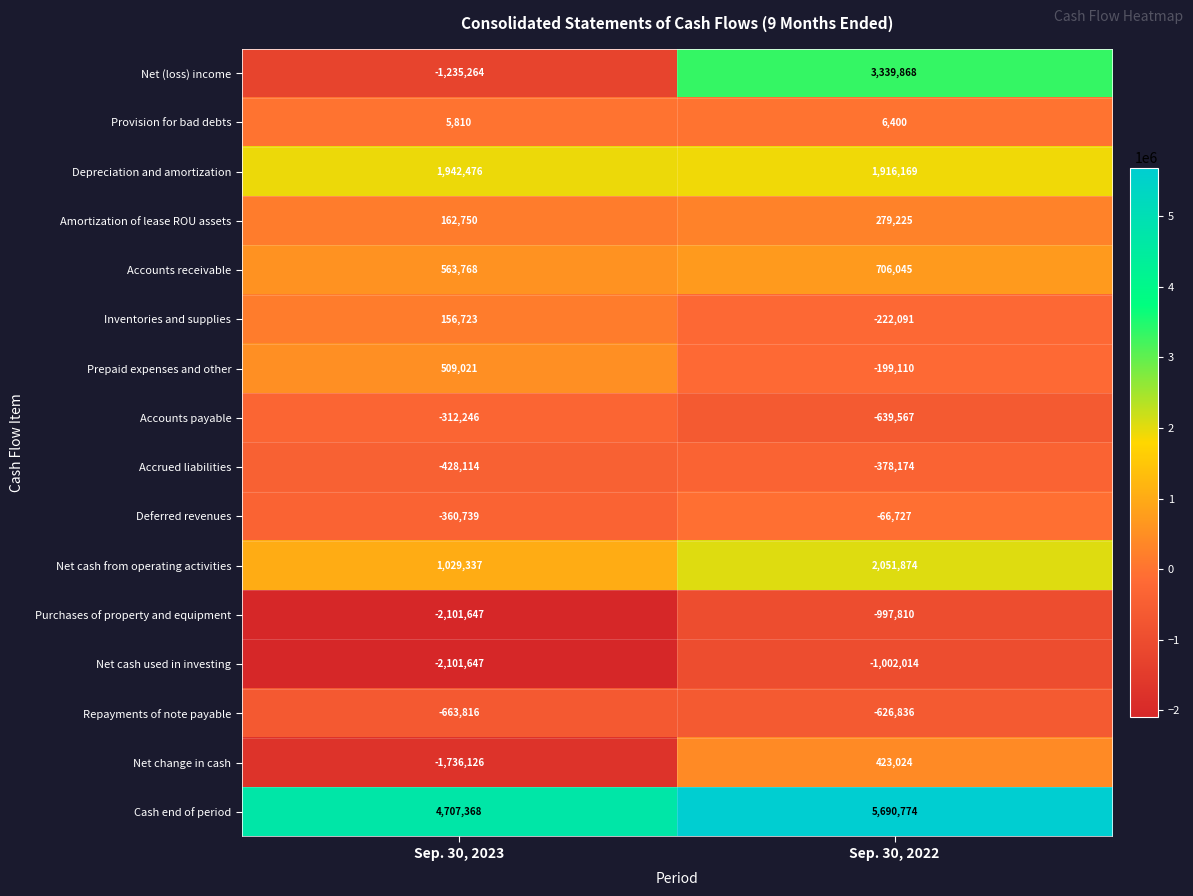

Rank the series by their maximum value, from lowest to highest.

Net cash used in investing, Purchases of property and equipment, Repayments of note payable, Accrued liabilities, Accounts payable, Deferred revenues, Provision for bad debts, Inventories and supplies, Amortization of lease ROU assets, Net change in cash, Prepaid expenses and other, Accounts receivable, Depreciation and amortization, Net cash from operating activities, Net (loss) income, Cash end of period